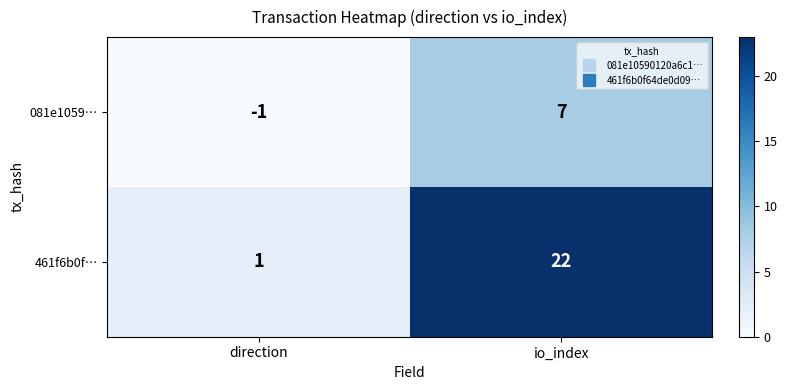

At which category does the chart reach its peak across all series?

io_index